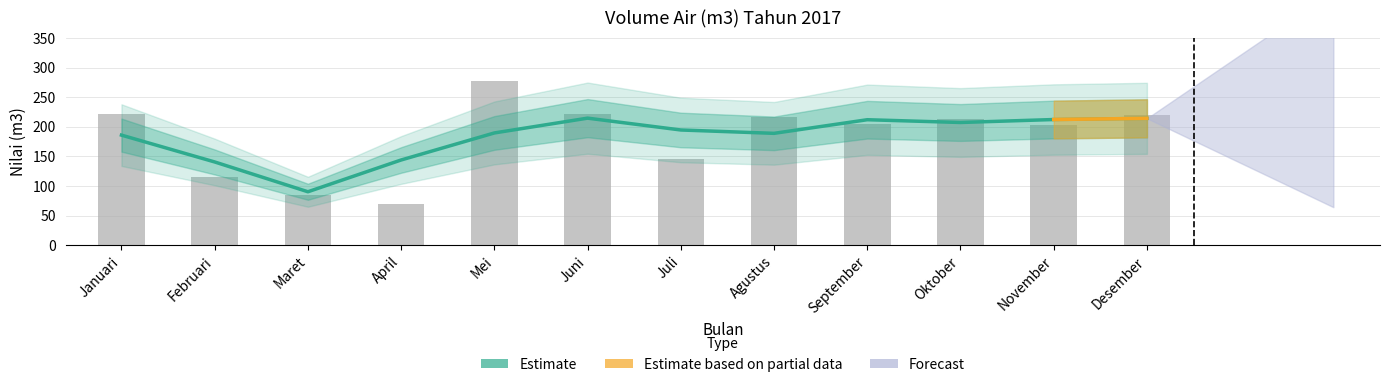

What is the approximate value at Juli, to the nearest 10?

140